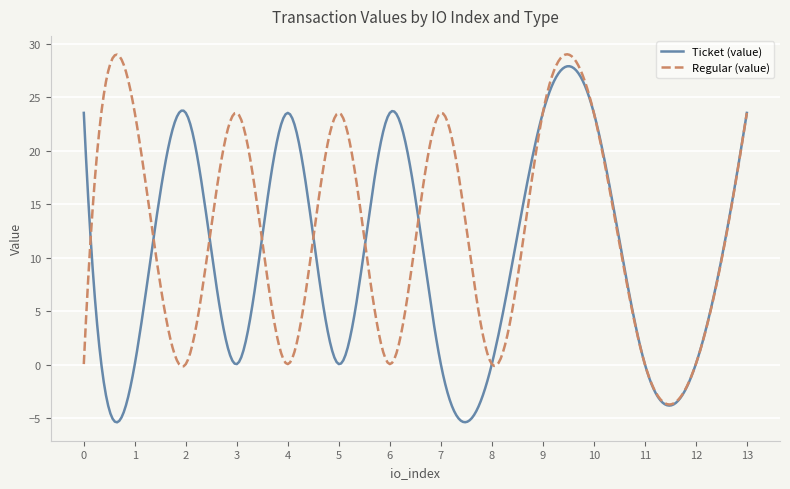

List the series in order of their overall mean, highest first.

Regular (value), Ticket (value)